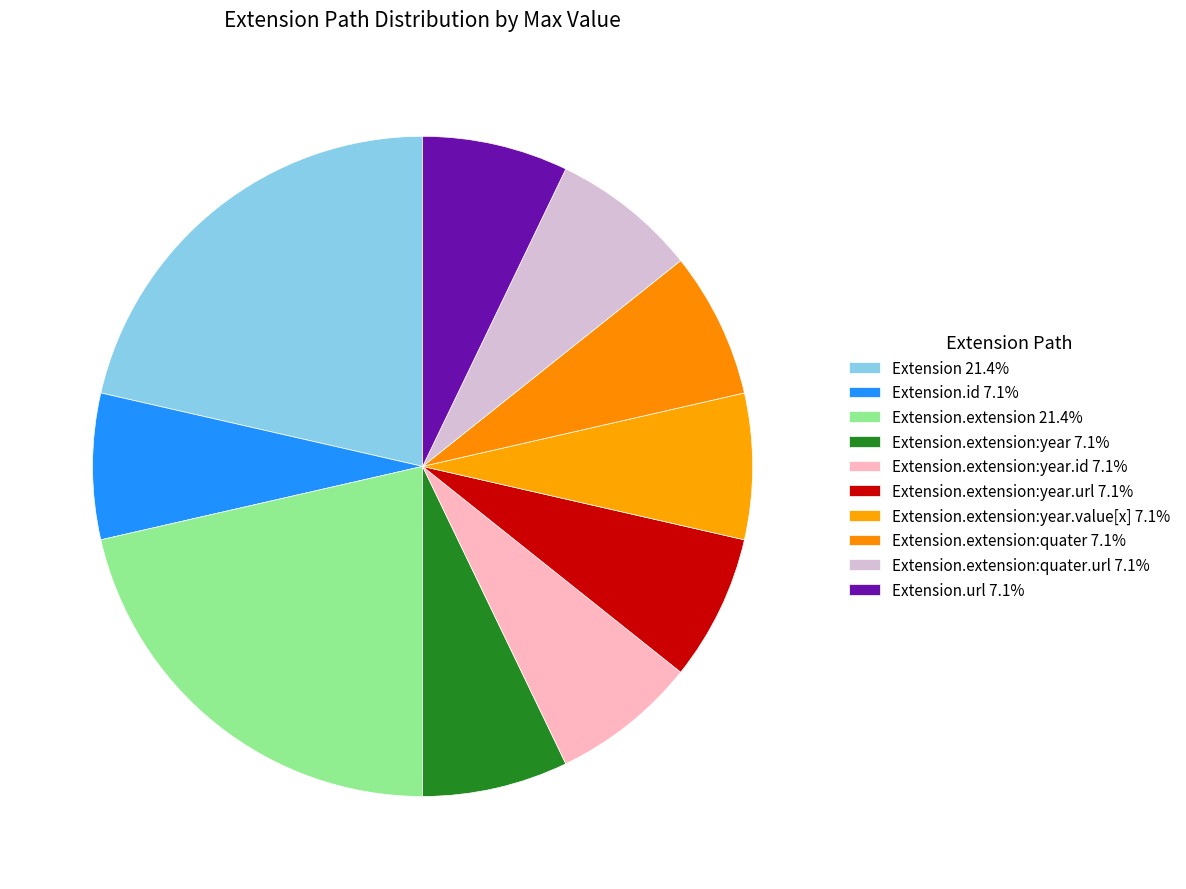

Count the number of slices in the pie.

10